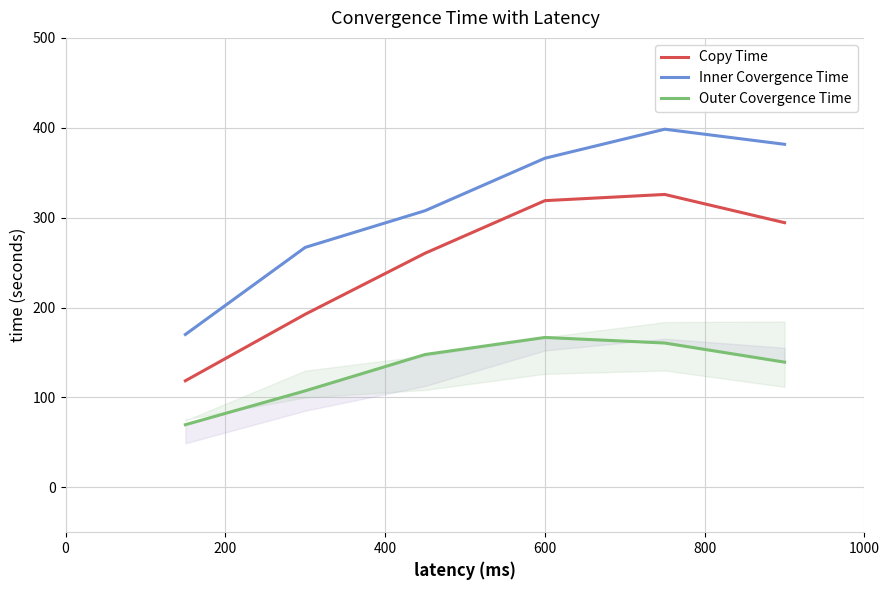

What is the difference between the second highest and minimum values in the Inner Covergence Time series?

211.6